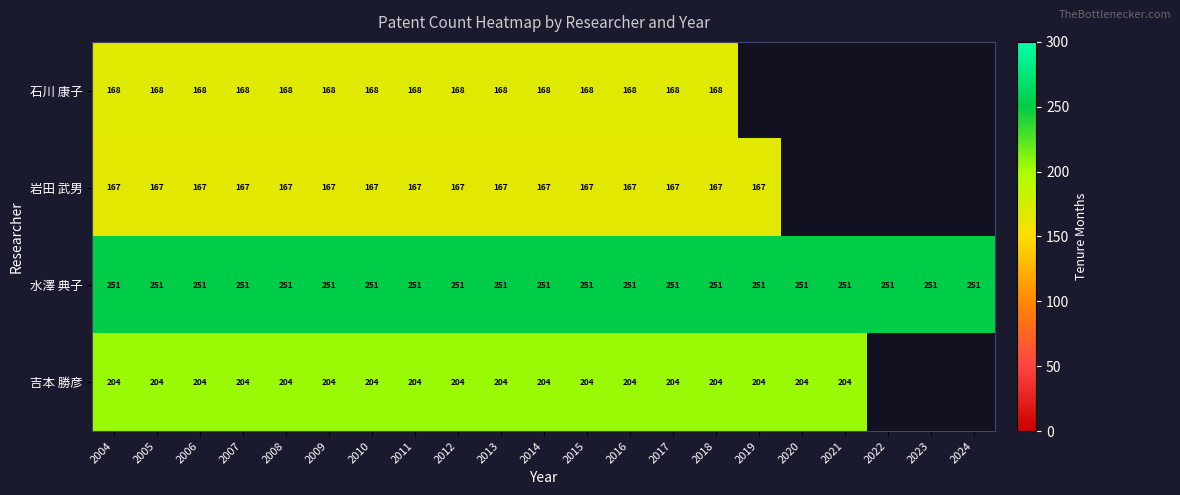

At 2010, list the series in order from smallest to largest.

岩田 武男, 石川 康子, 吉本 勝彦, 水澤 典子